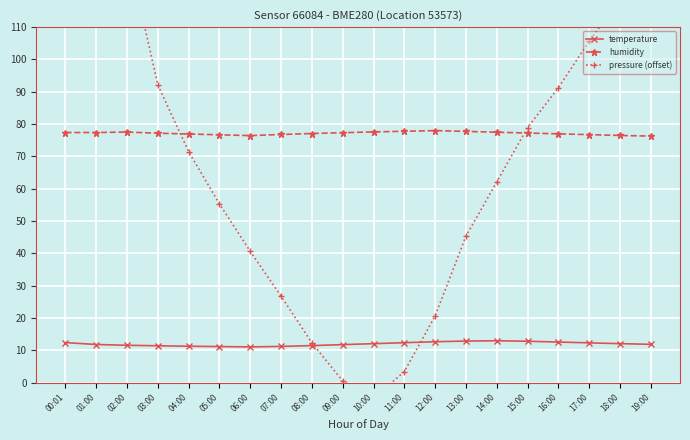

Reading left to right, what are all the values shown in this chart?

temperature: 12.4	11.8	11.6	11.4	11.3	11.2	11.1	11.2	11.5	11.8	12.1	12.4	12.7	12.9	13.0	12.8	12.6	12.3	12.1	11.9
humidity: 77.4	77.4	77.5	77.2	77.0	76.7	76.5	76.8	77.1	77.3	77.6	77.8	78.0	77.8	77.5	77.2	77.0	76.8	76.5	76.3
pressure (offset): 229.9	184.6	134.2	92.1	71.4	55.3	40.6	26.8	12.3	0.6	-4.8	3.4	20.7	45.3	62.1	78.9	91.2	105.7	118.4	130.1